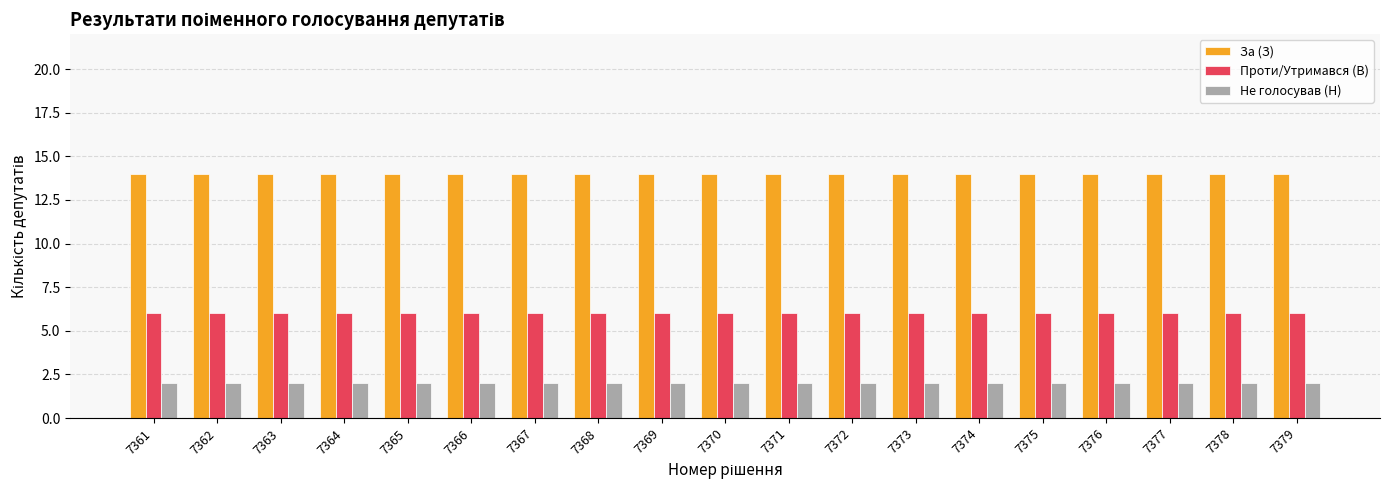

How many categories are shown in the chart?

19